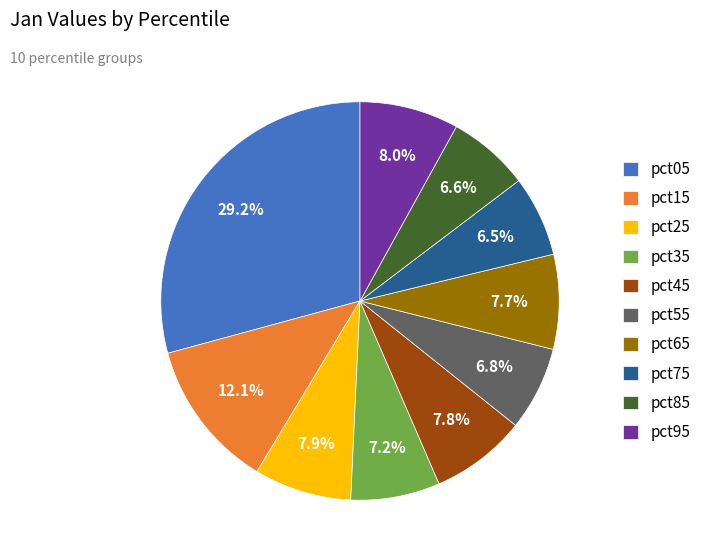

Which category has the biggest portion of the pie?

pct05